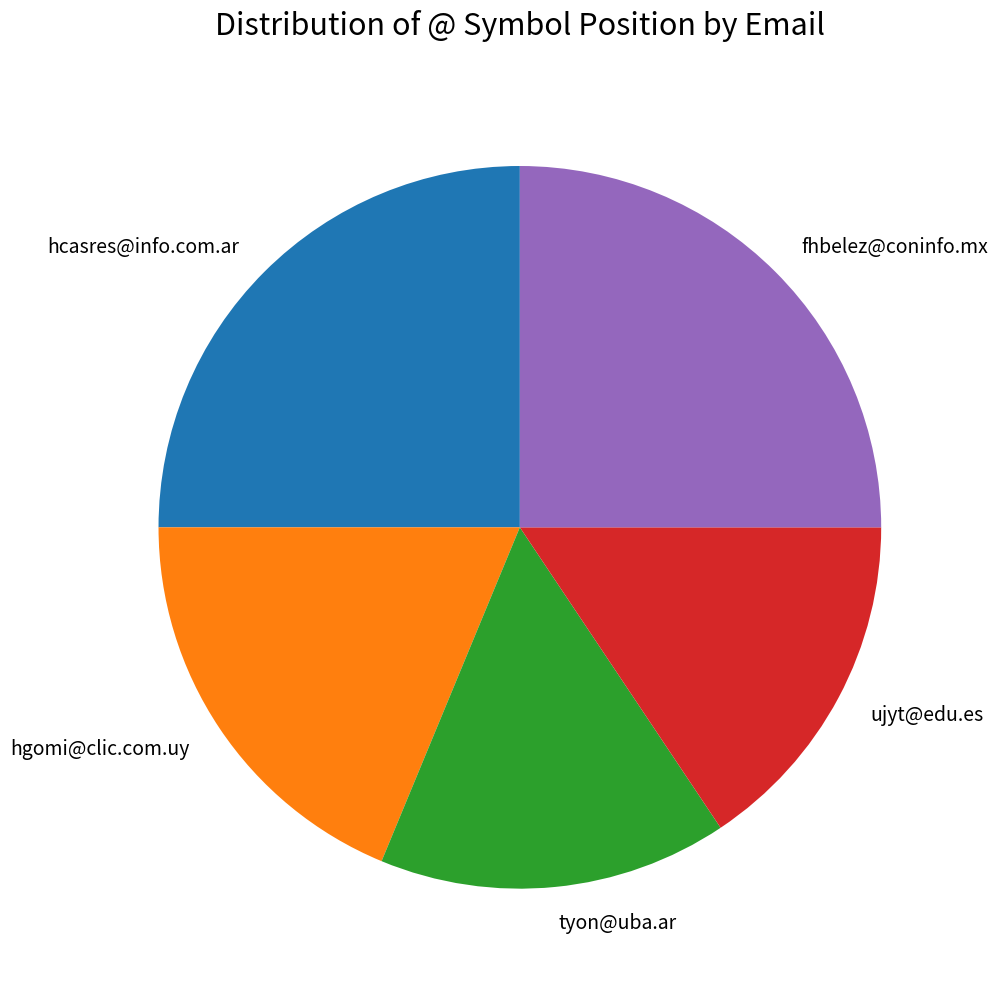

The hcasres@info.com.ar slice represents 14% of the pie. True or false?

False